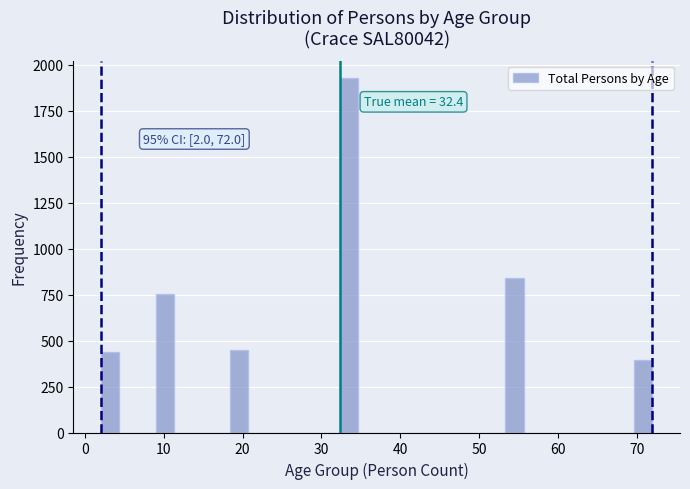

Read against the x-axis, roughly where is the centre of the tallest bar?

34